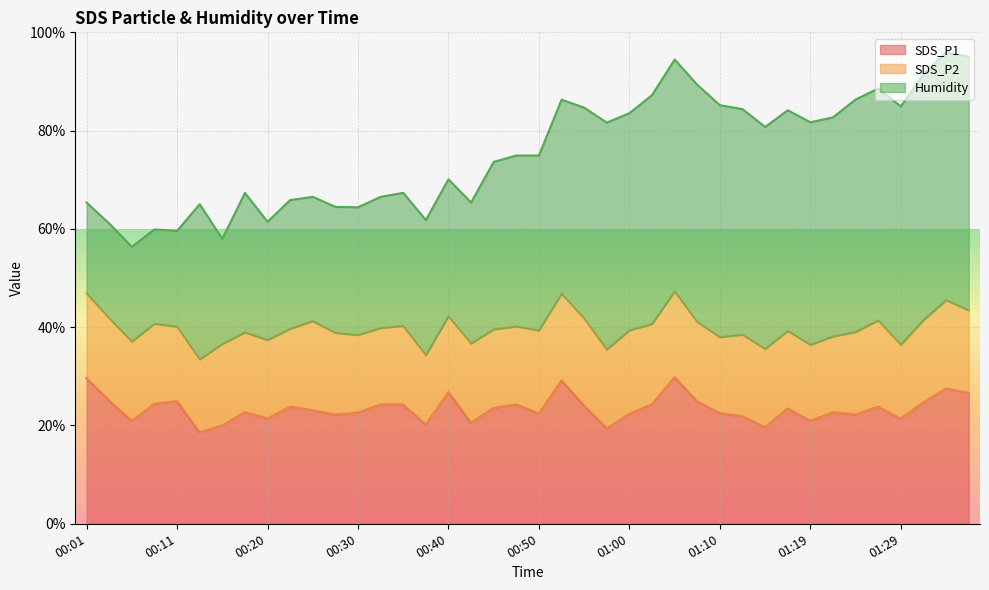

What is the value of the SDS_P2 point at the 9th from the left?

15.9